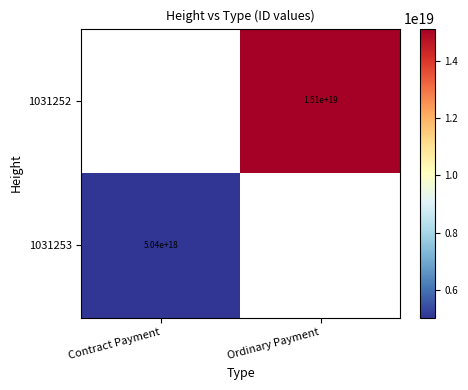

Is it true that 1031252 equals 15100000000000000000 at Ordinary Payment?

True